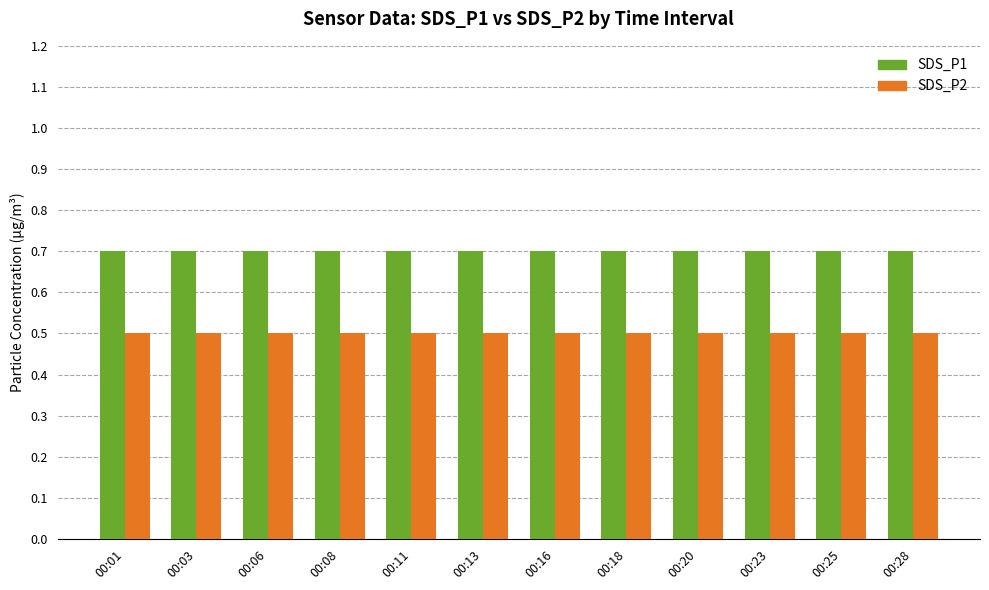

The SDS_P1 series shows 0.7 at 00:23. True or false?

True